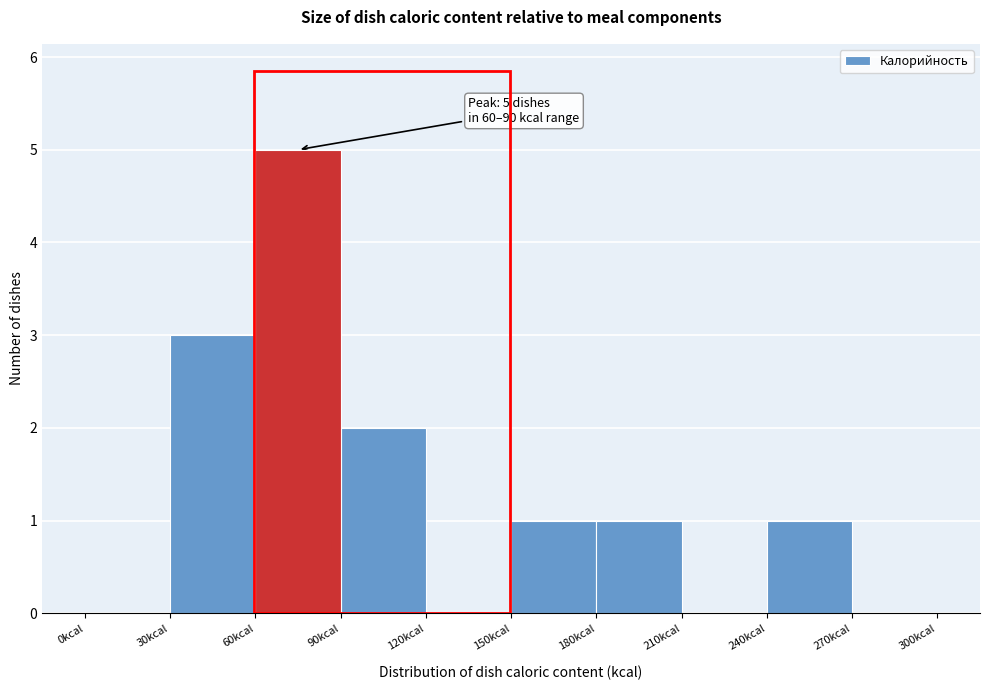

Which range on the x-axis has the tallest bar?

60 to 90